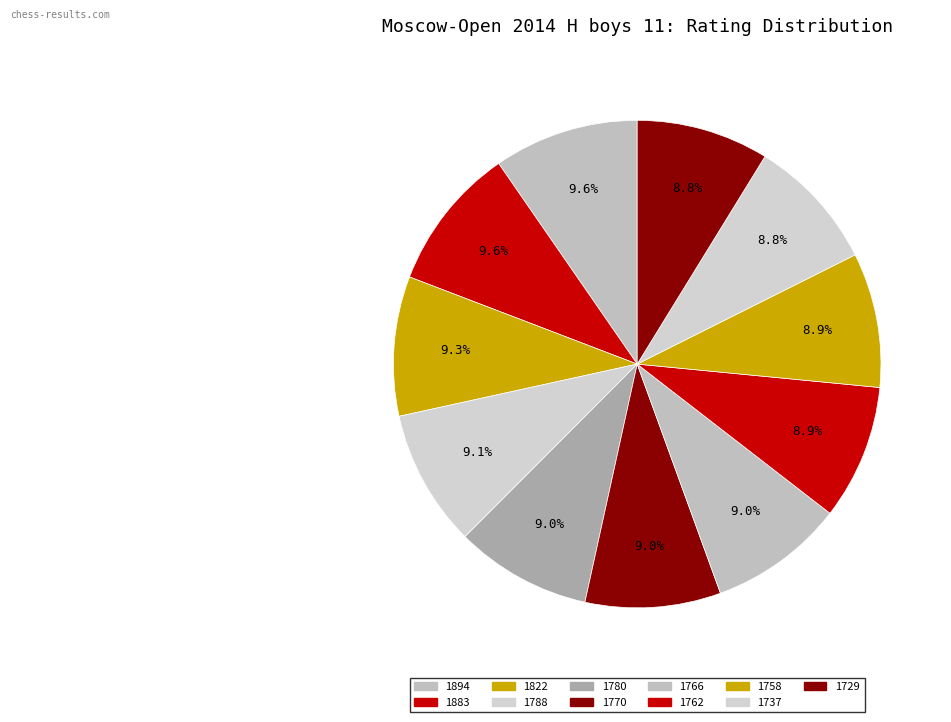

What is the total percentage of 1758 and 1762?

17.9%